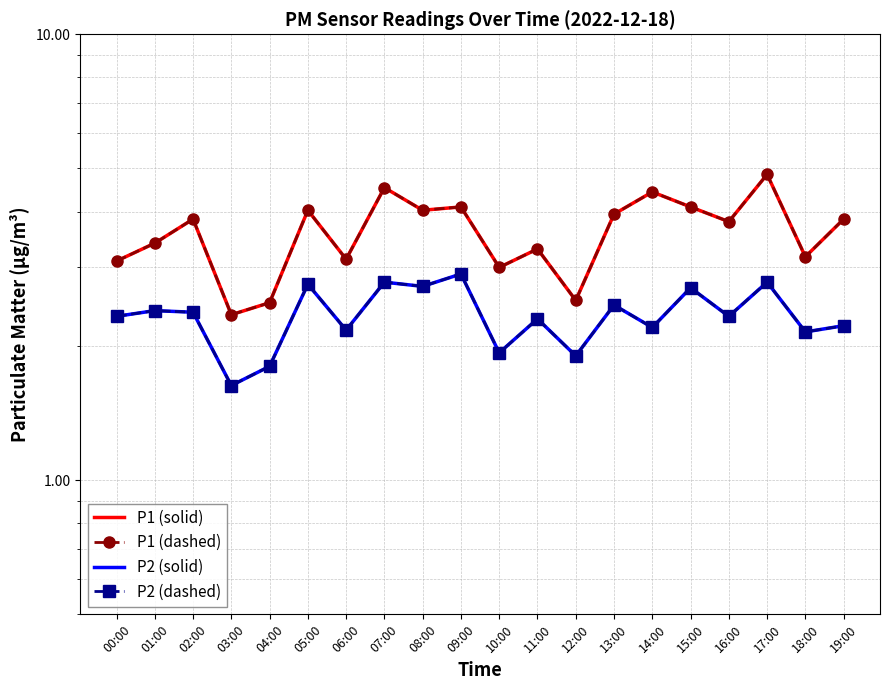

Reading left to right, extract all data points from this chart.

P1 (solid): 3.1	3.4	3.9	2.4	2.5	4.0	3.1	4.5	4.0	4.1	3.0	3.3	2.5	4.0	4.4	4.1	3.8	4.8	3.2	3.9
P1 (dashed): 3.1	3.4	3.9	2.4	2.5	4.0	3.1	4.5	4.0	4.1	3.0	3.3	2.5	4.0	4.4	4.1	3.8	4.8	3.2	3.9
P2 (solid): 2.3	2.4	2.4	1.6	1.8	2.8	2.2	2.8	2.7	2.9	1.9	2.3	1.9	2.5	2.2	2.7	2.3	2.8	2.1	2.2
P2 (dashed): 2.3	2.4	2.4	1.6	1.8	2.8	2.2	2.8	2.7	2.9	1.9	2.3	1.9	2.5	2.2	2.7	2.3	2.8	2.1	2.2